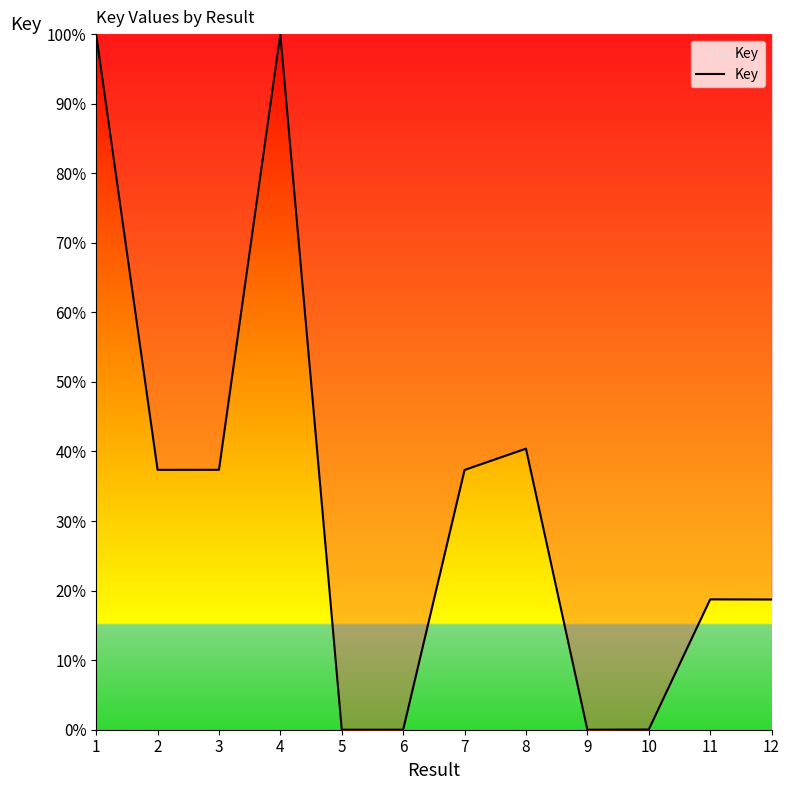

What is the greatest value displayed?

100.0